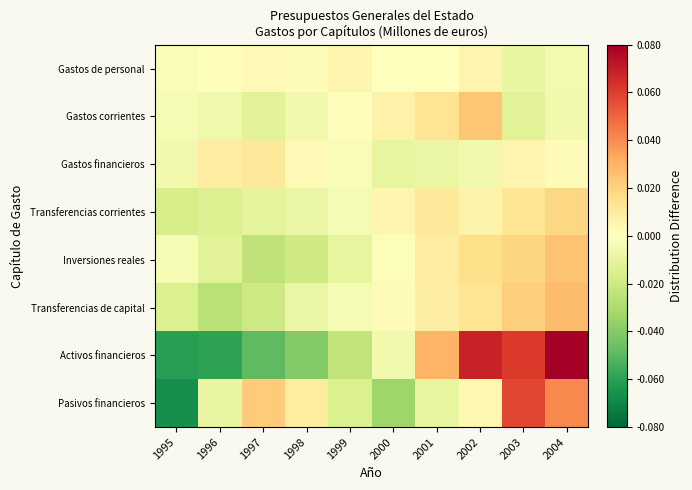

Reading left to right, extract all data points from this chart.

Gastos de personal: 1995=-0.0	1996=0.0	1997=0.0	1998=0.0	1999=0.0	2000=0.0	2001=-0.0	2002=0.0	2003=-0.0	2004=-0.0
Gastos corrientes: 1995=-0.0	1996=-0.0	1997=-0.0	1998=-0.0	1999=0.0	2000=0.0	2001=0.0	2002=0.0	2003=-0.0	2004=-0.0
Gastos financieros: 1995=-0.0	1996=0.0	1997=0.0	1998=0.0	1999=-0.0	2000=-0.0	2001=-0.0	2002=-0.0	2003=0.0	2004=0.0
Transferencias corrientes: 1995=-0.0	1996=-0.0	1997=-0.0	1998=-0.0	1999=-0.0	2000=0.0	2001=0.0	2002=0.0	2003=0.0	2004=0.0
Inversiones reales: 1995=-0.0	1996=-0.0	1997=-0.0	1998=-0.0	1999=-0.0	2000=-0.0	2001=0.0	2002=0.0	2003=0.0	2004=0.0
Transferencias de capital: 1995=-0.0	1996=-0.0	1997=-0.0	1998=-0.0	1999=-0.0	2000=0.0	2001=0.0	2002=0.0	2003=0.0	2004=0.0
Activos financieros: 1995=-0.1	1996=-0.1	1997=-0.0	1998=-0.0	1999=-0.0	2000=-0.0	2001=0.0	2002=0.1	2003=0.1	2004=0.1
Pasivos financieros: 1995=-0.1	1996=-0.0	1997=0.0	1998=0.0	1999=-0.0	2000=-0.0	2001=-0.0	2002=0.0	2003=0.1	2004=0.0